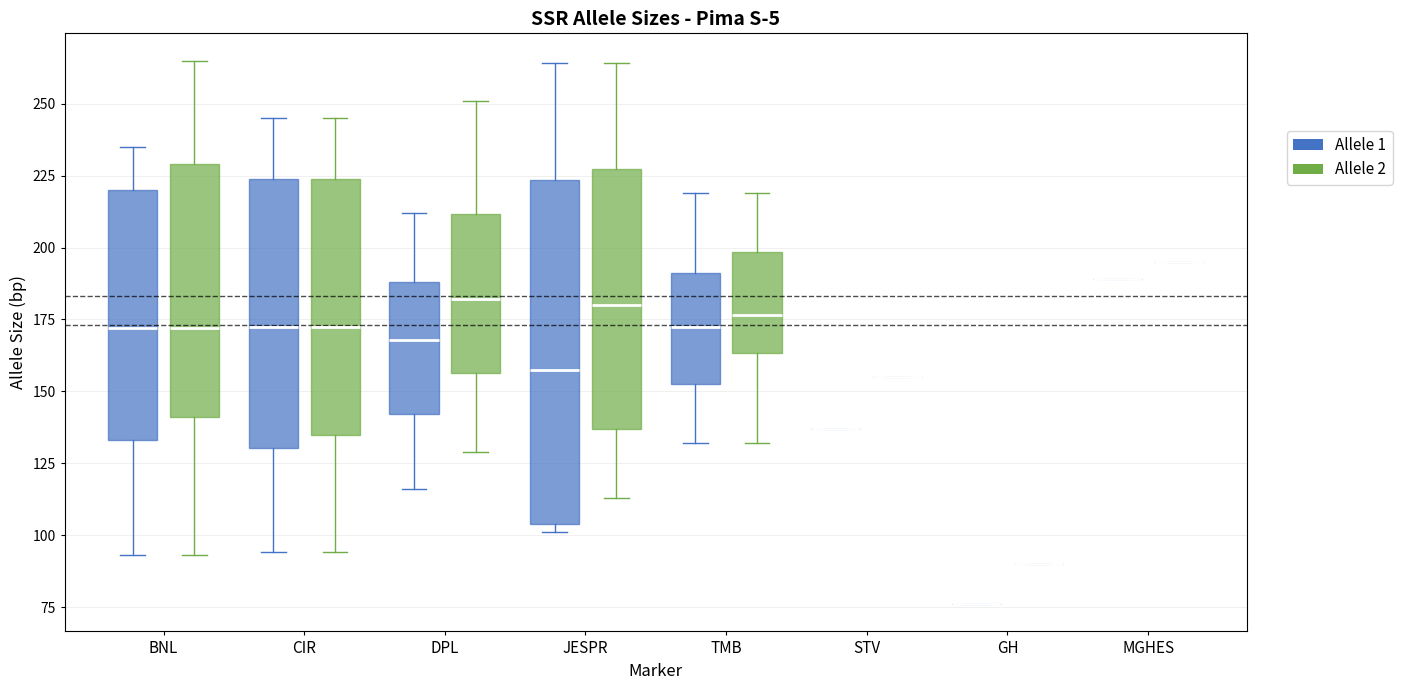

Reading left to right, read every box against the y-axis: the position of its median line, the range the box covers, and the ends of its whiskers. The values are not printed on the chart, so give them approximately, as read against the axis.

BNL (Allele 1): median 170, box 135 to 220, whiskers 95 to 235
BNL (Allele 2): median 170, box 140 to 230, whiskers 95 to 265
CIR (Allele 1): median 175, box 130 to 225, whiskers 95 to 245
CIR (Allele 2): median 175, box 135 to 225, whiskers 95 to 245
DPL (Allele 1): median 170, box 140 to 190, whiskers 115 to 210
DPL (Allele 2): median 180, box 155 to 210, whiskers 130 to 250
JESPR (Allele 1): median 160, box 105 to 225, whiskers 100 to 265
JESPR (Allele 2): median 180, box 135 to 225, whiskers 115 to 265
TMB (Allele 1): median 175, box 155 to 190, whiskers 130 to 220
TMB (Allele 2): median 175, box 165 to 200, whiskers 130 to 220
STV (Allele 1): box collapsed to a line at 135, whiskers 135 to 135
STV (Allele 2): box collapsed to a line at 155, whiskers 155 to 155
GH (Allele 1): box collapsed to a line at 75, whiskers 75 to 75
GH (Allele 2): box collapsed to a line at 90, whiskers 90 to 90
MGHES (Allele 1): box collapsed to a line at 190, whiskers 190 to 190
MGHES (Allele 2): box collapsed to a line at 195, whiskers 195 to 195